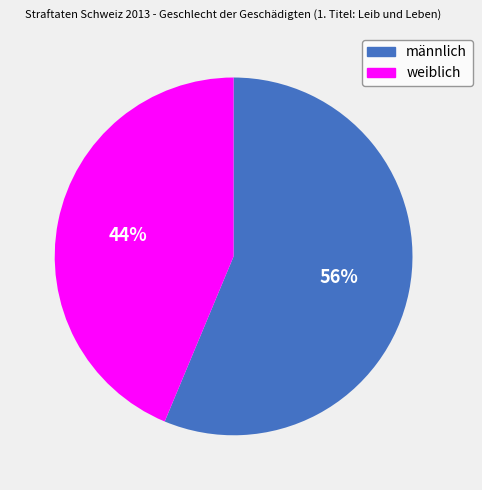

How many slices are in this pie chart?

2